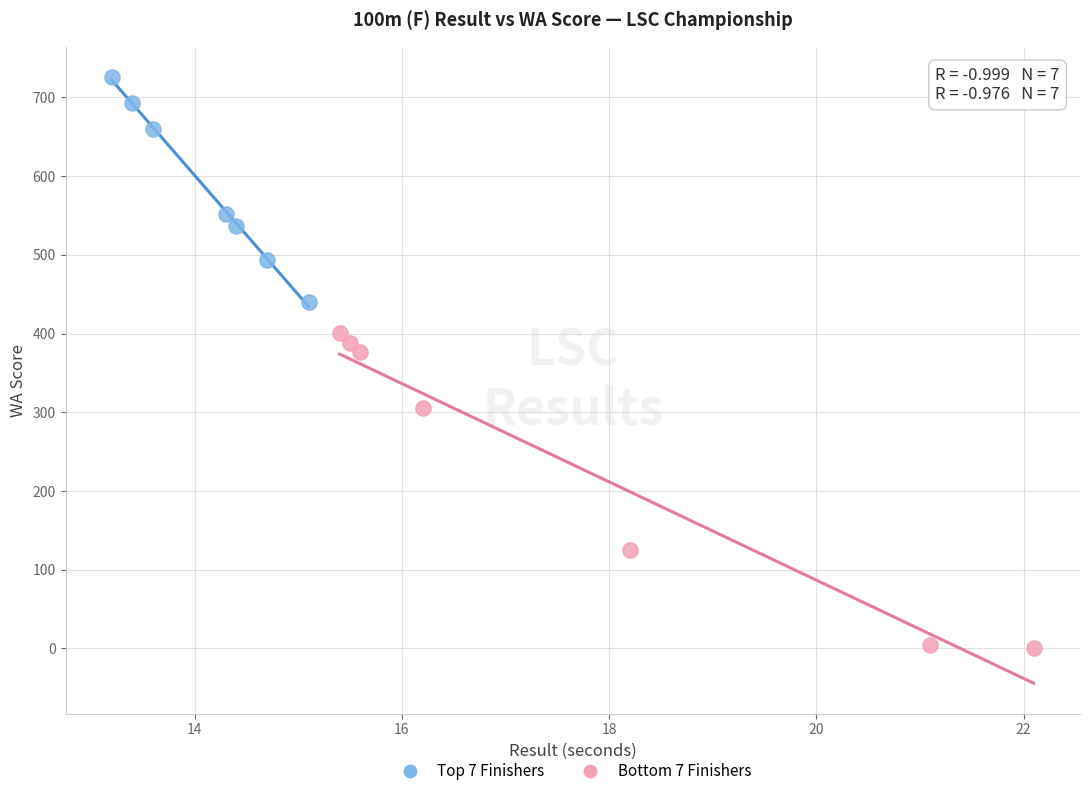

Which series has the largest Y range (max minus min)?

Bottom 7 Finishers